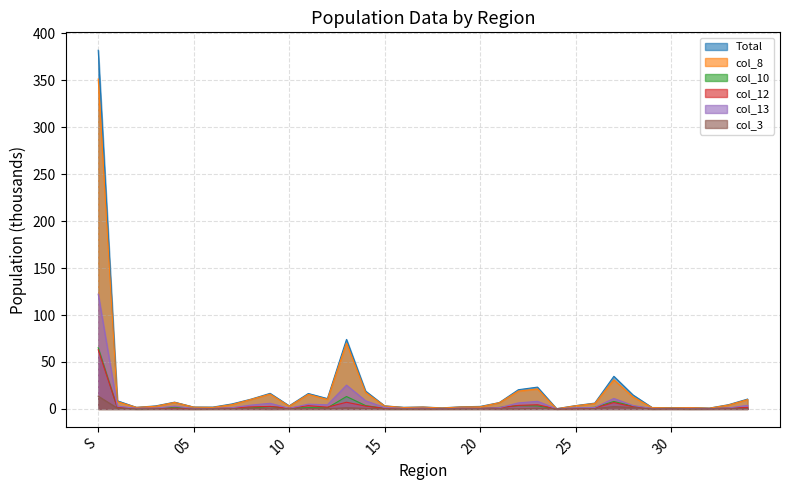

At which label does col_13 first exceed 1?

S